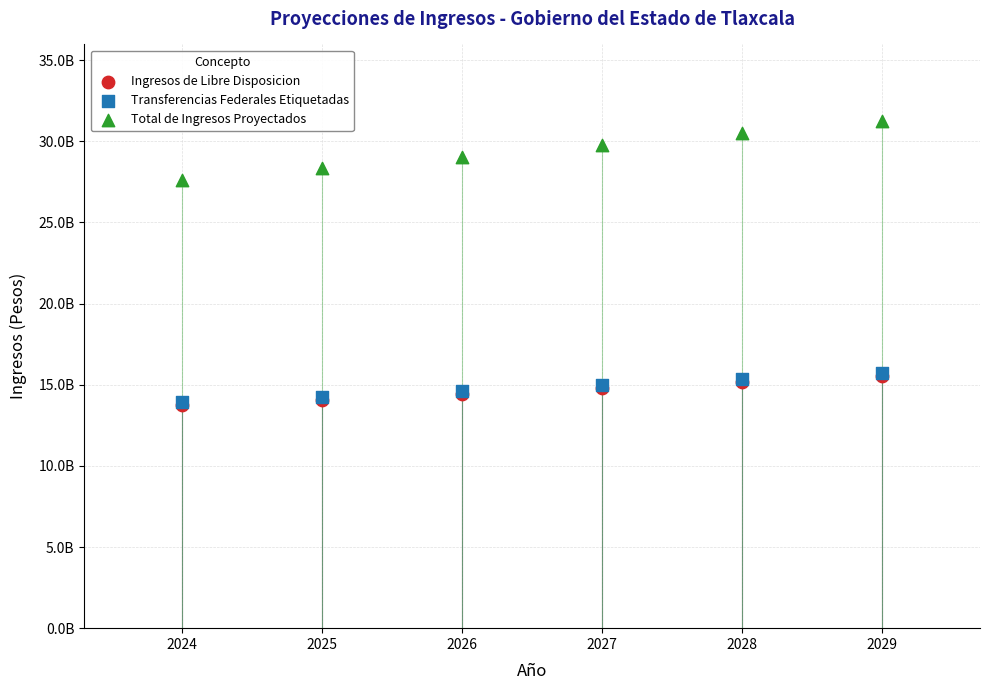

Which series contains the highest Y value?

Total de Ingresos Proyectados